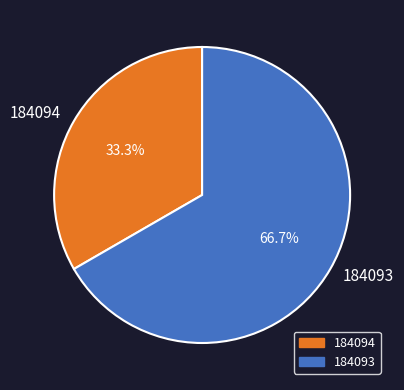

Is the sum of 184094 and 184093 greater than half?

Yes